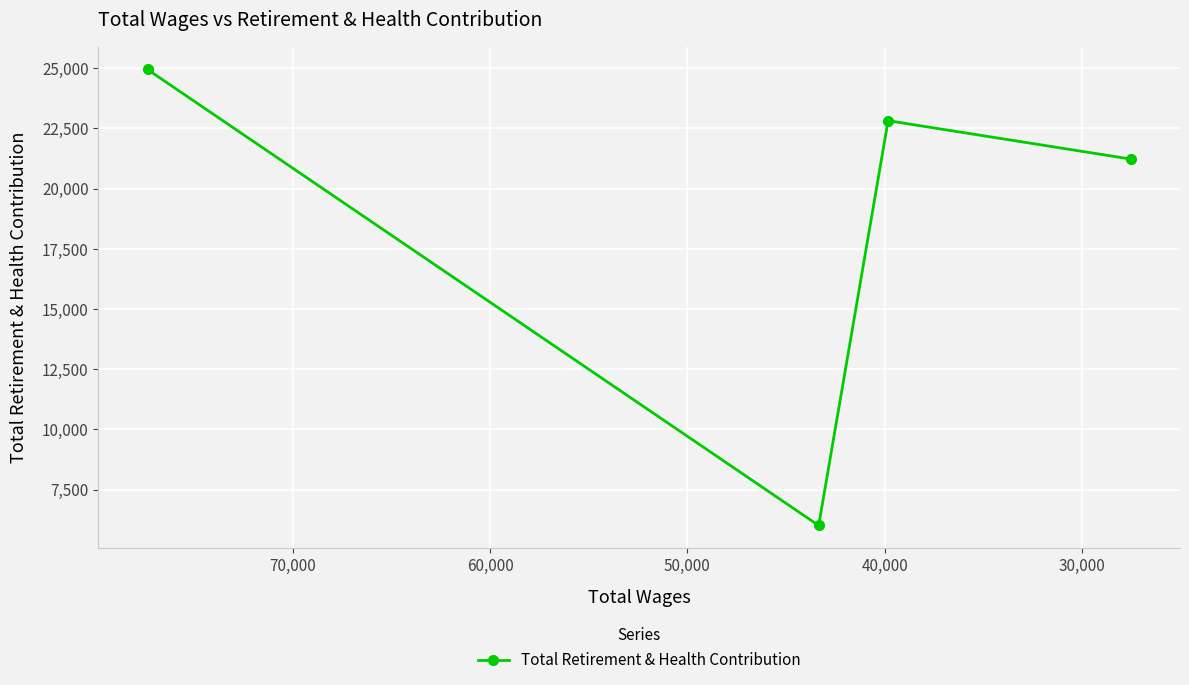

Reading left to right, what are all the values shown in this chart?

24949	6011	22824	21228